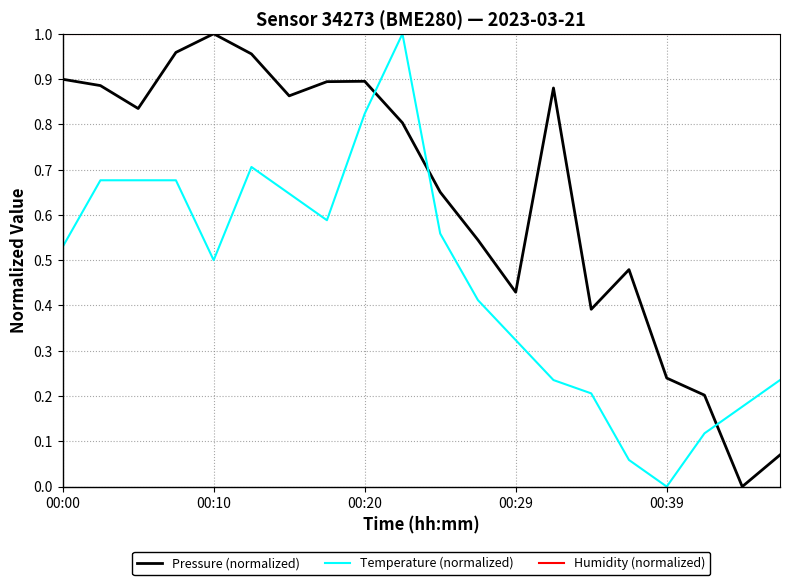

True or false: Pressure (normalized) has more than 2 interior local peaks.

True